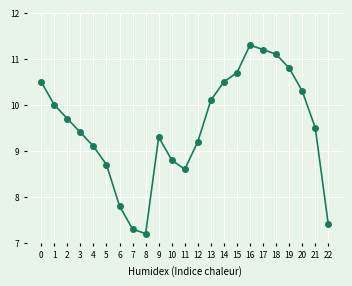

At how many categories does at least one series exceed 3?

23